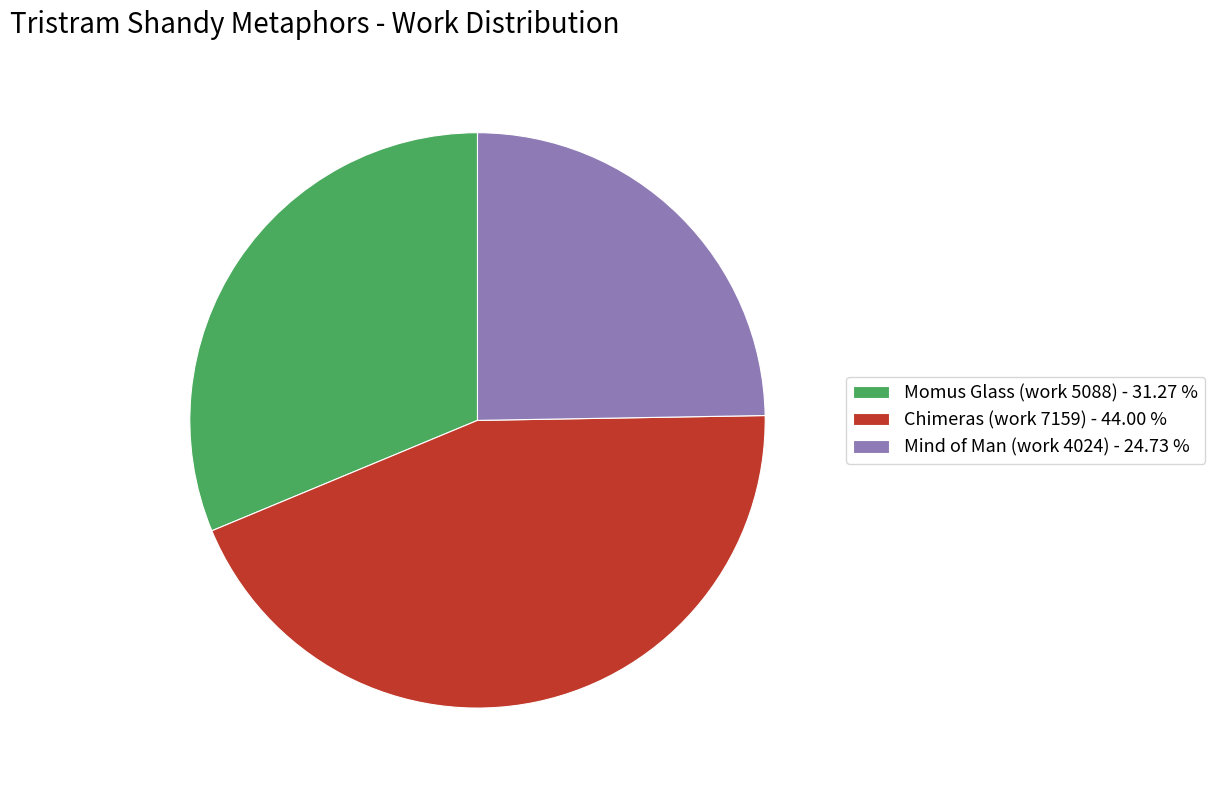

Is Momus Glass (work 5088) - 31.27 % the majority of the pie?

No